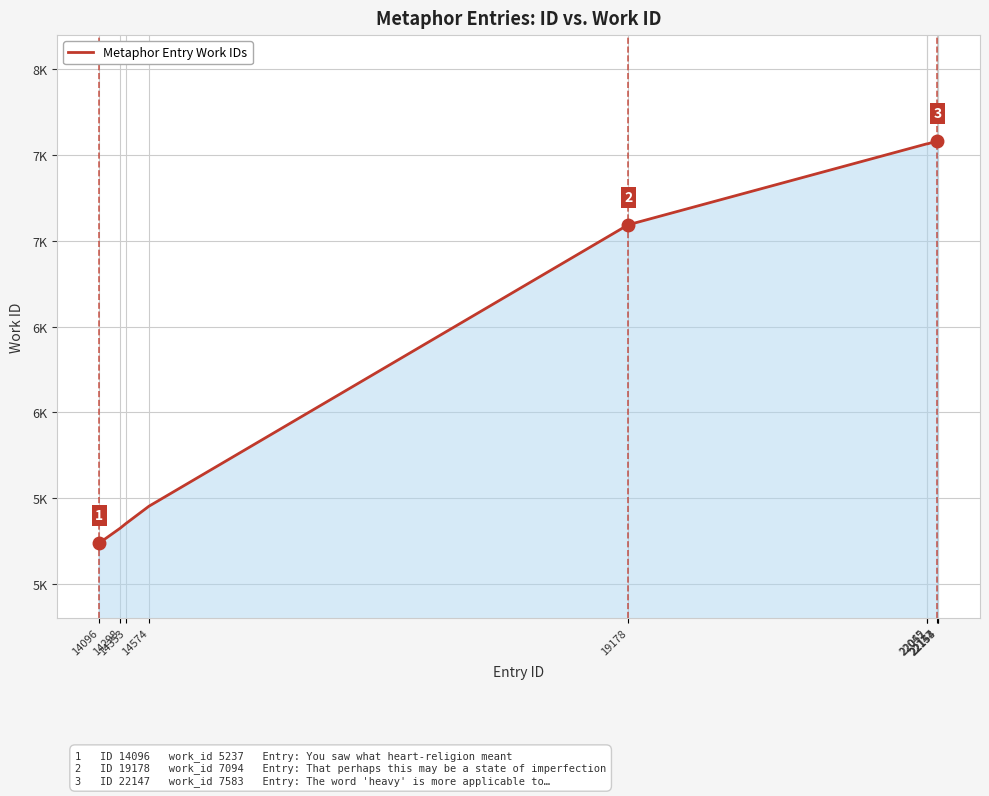

List the labels in order of value, smallest first.

14096, 14298, 14353, 14574, 19178, 22045, 22052, 22147, 22153, 22154